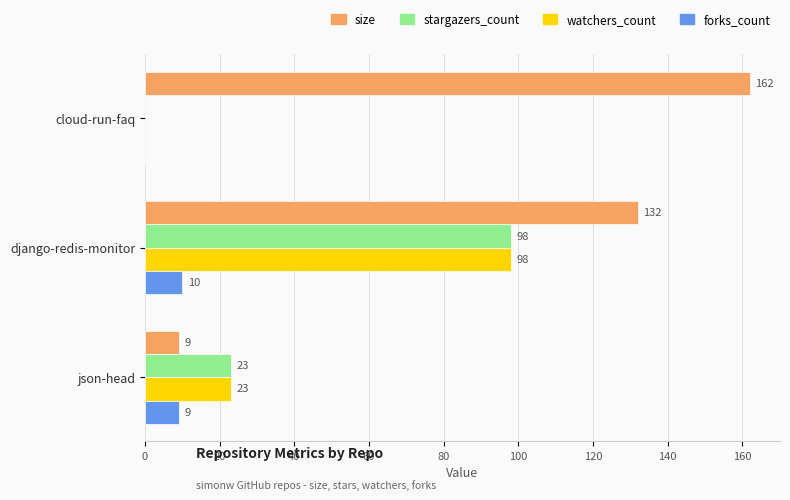

Which series changed the most between cloud-run-faq and json-head?

size